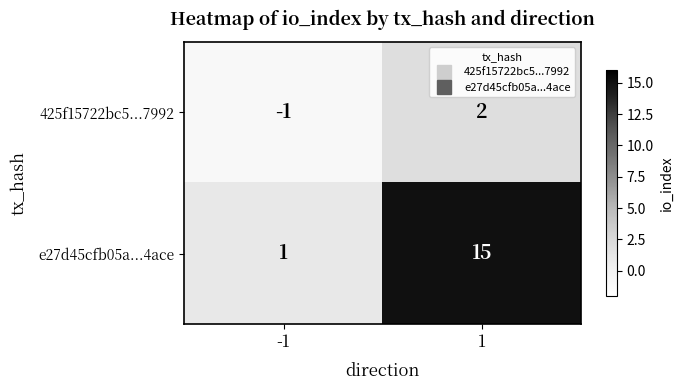

At 1, list the series in order from largest to smallest.

e27d45cfb05a...4ace, 425f15722bc5...7992